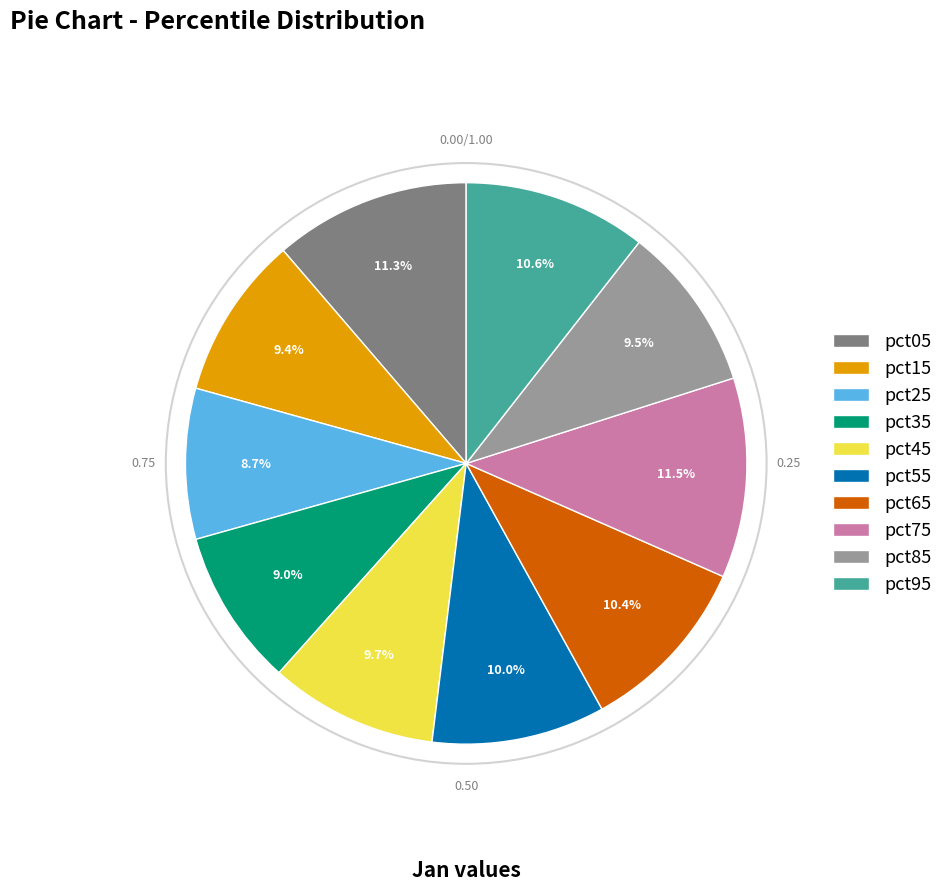

To the nearest percent, what is the difference between the pct15 and pct75 slice percentages?

2%